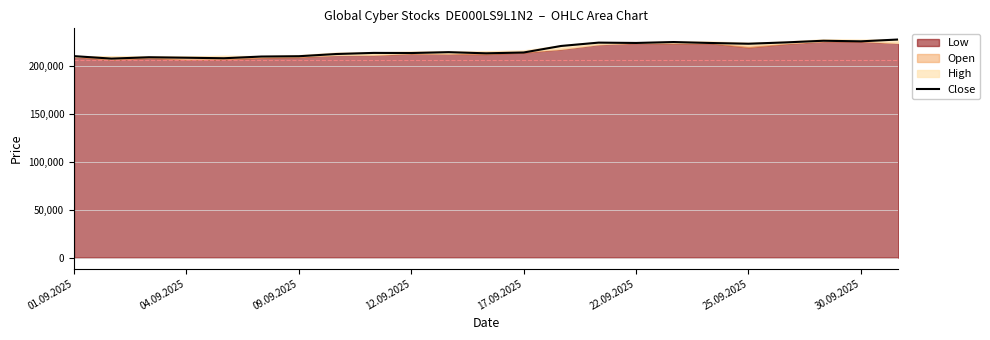

What is the minimum value for Close?

207783